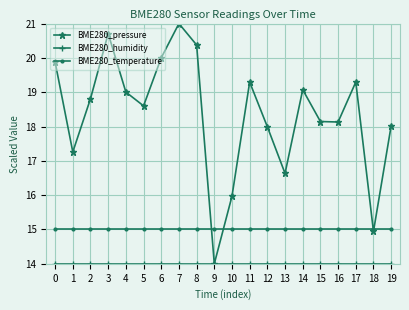

What is the approximate value of BME280_pressure at 1?

17.3